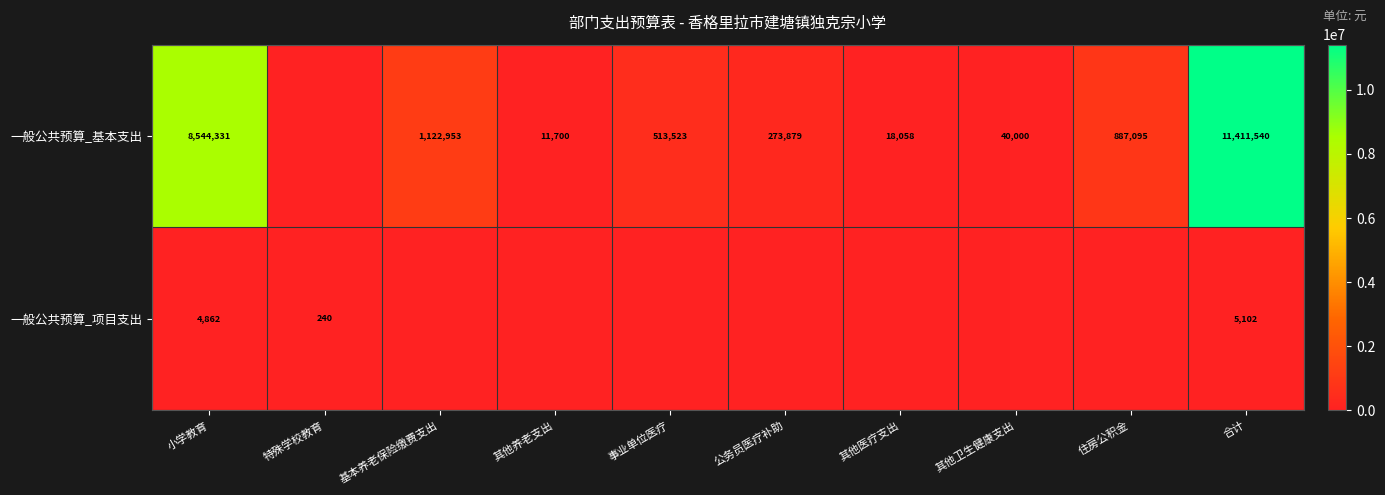

What is the total value across all series at 合计?

11416642